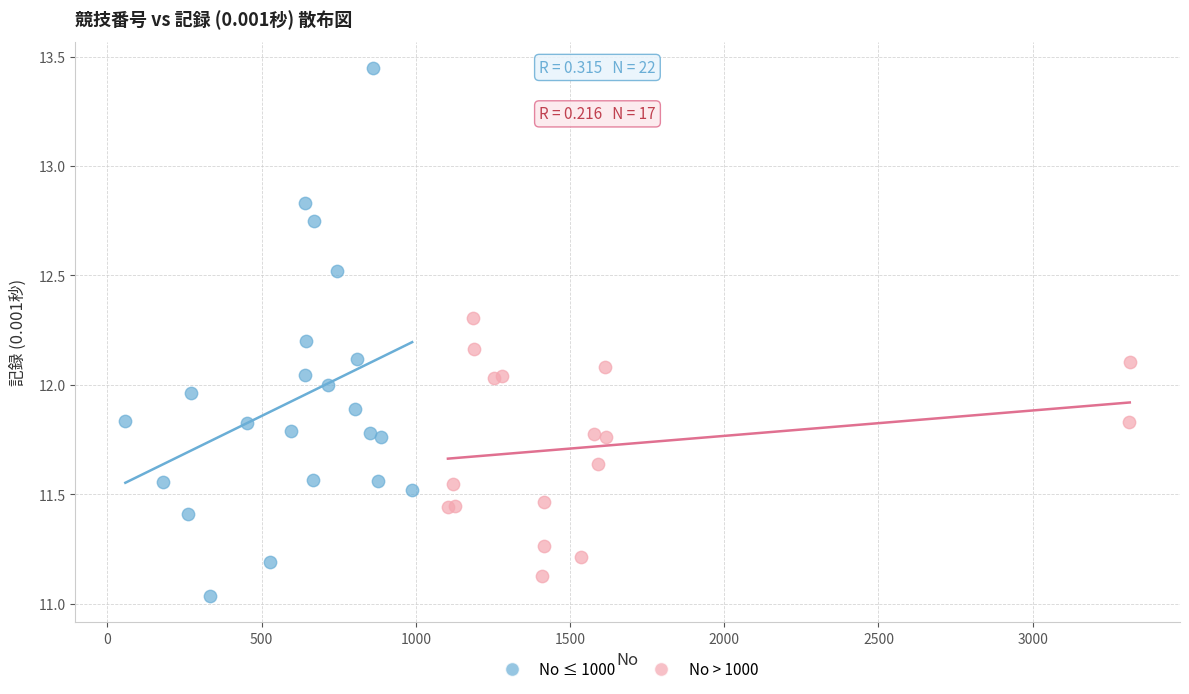

Which series reaches the maximum Y coordinate?

No ≤ 1000